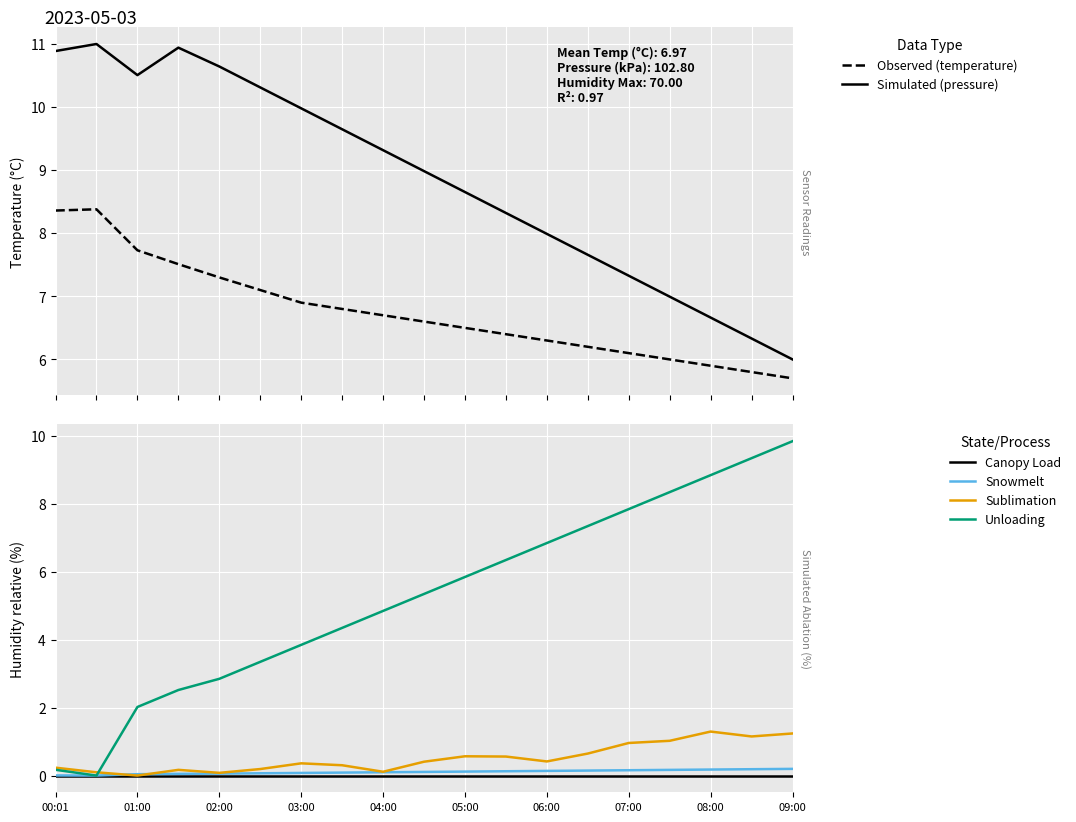

True or false: Simulated (pressure) and Observed (temperature) intersect in this chart.

False